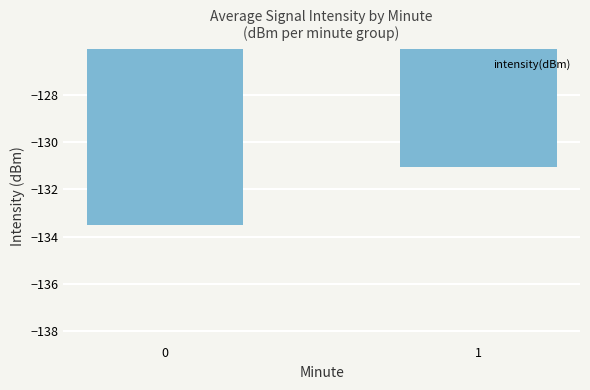

Are the bars grouped side by side (vs. stacked)?

No